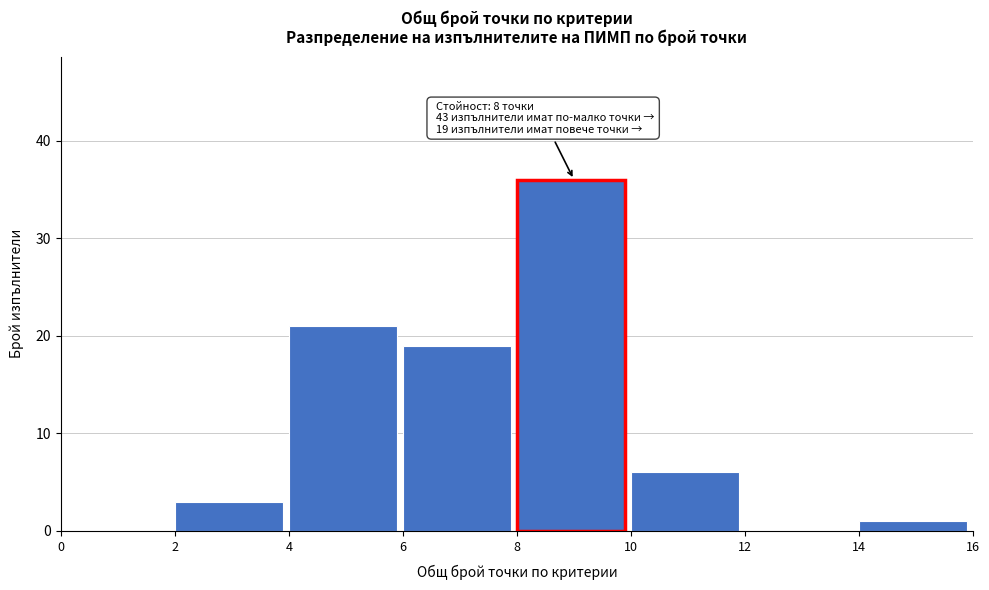

Which range on the x-axis has the tallest bar?

8 to 10